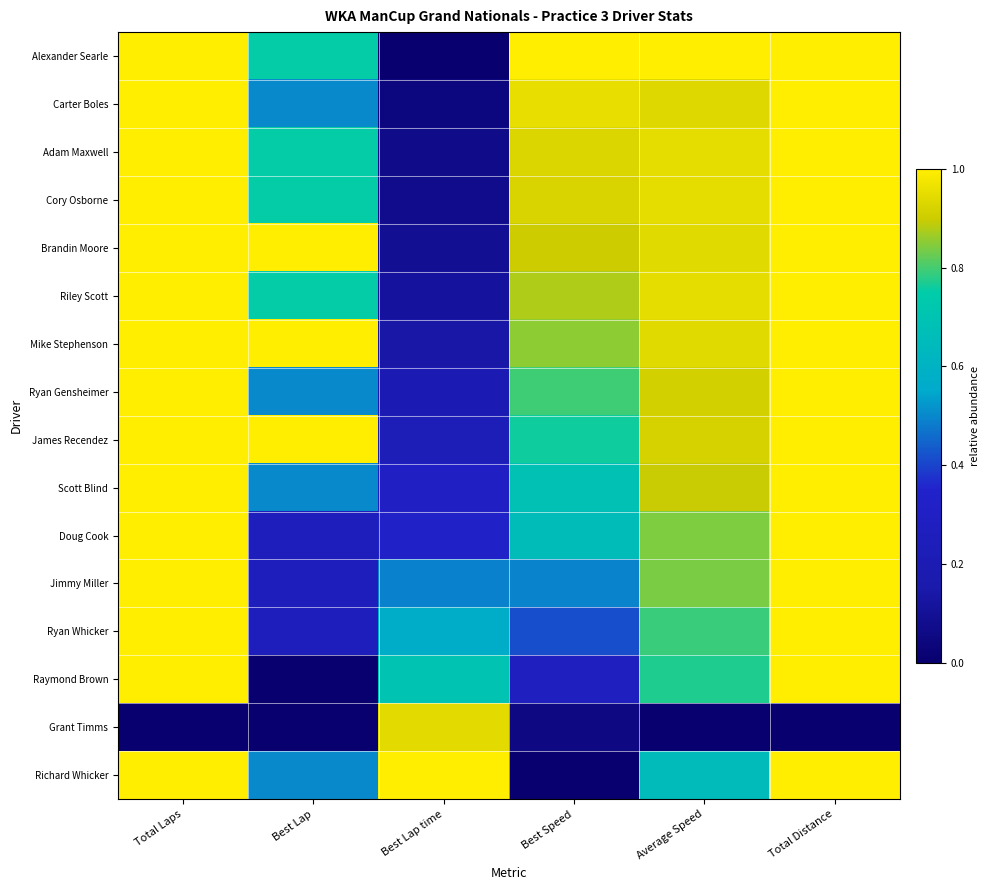

Which series has the largest range (max minus min)?

Alexander Searle